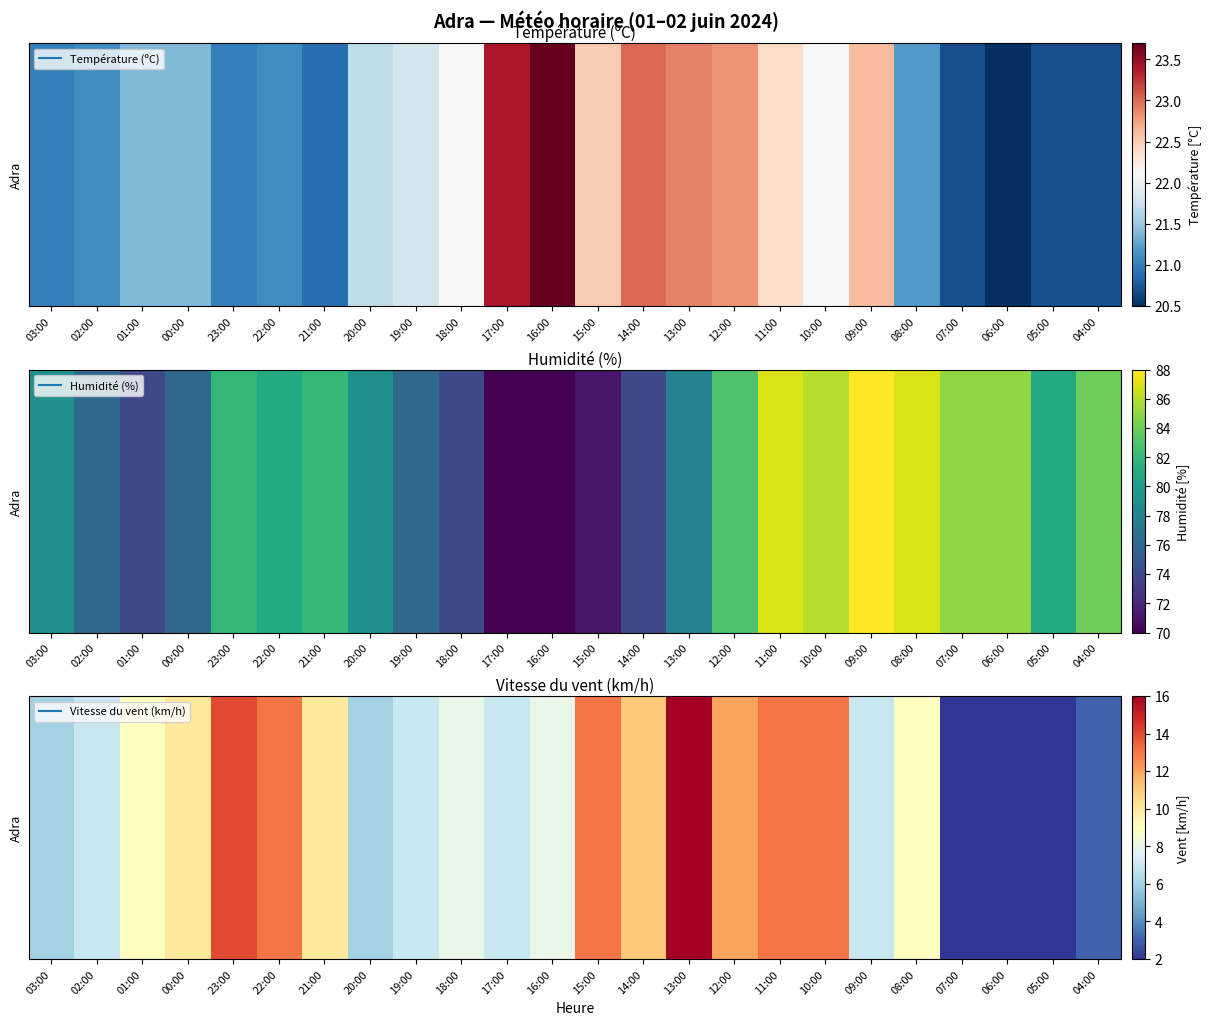

How many categories are shown in the chart?

24